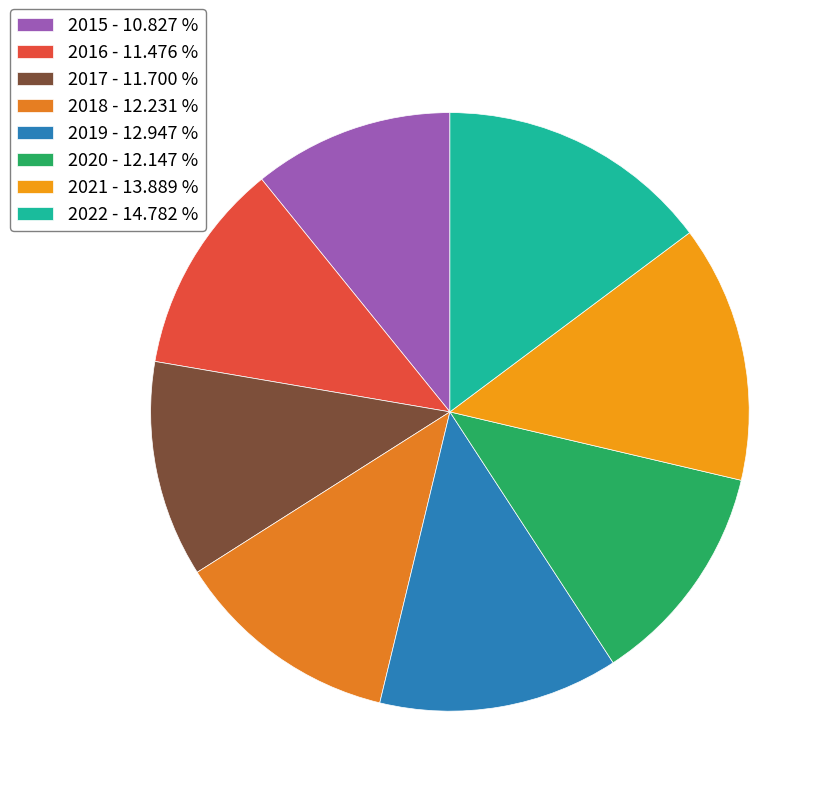

How many slices are in this pie chart?

8